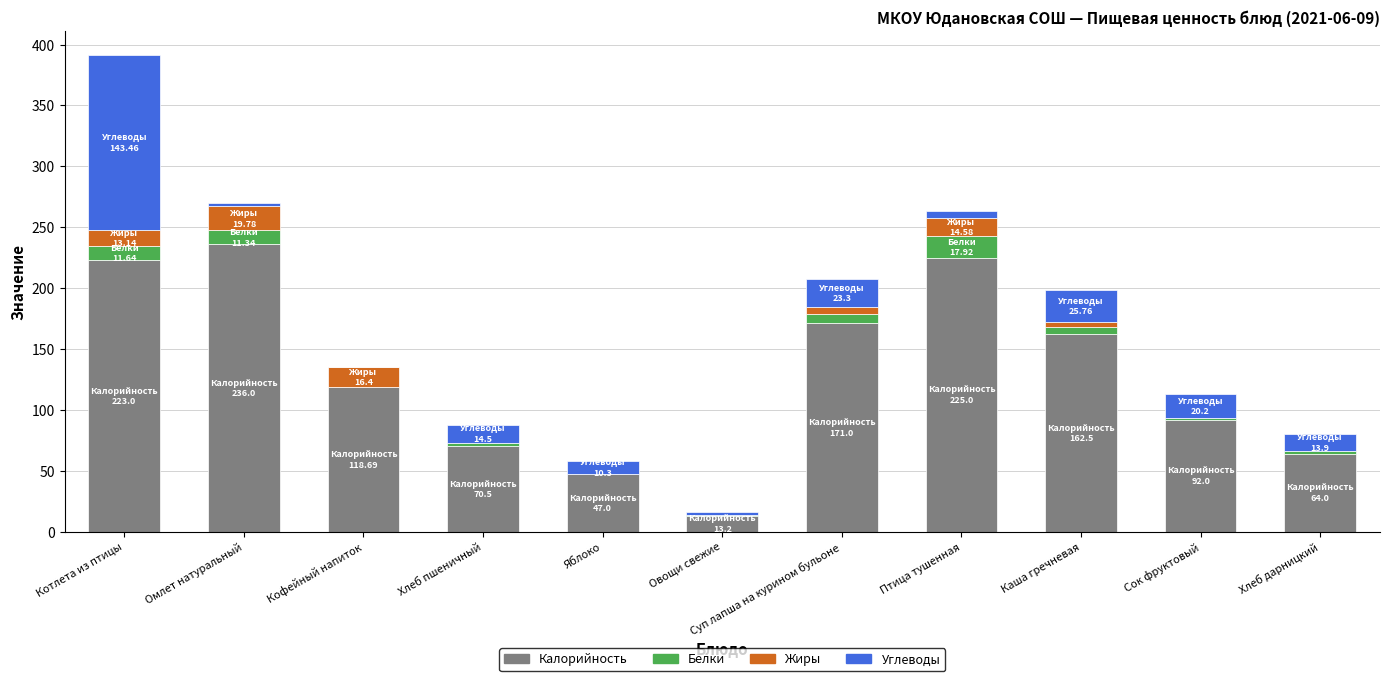

Which category has the highest value in the Калорийность series?

Омлет натуральный